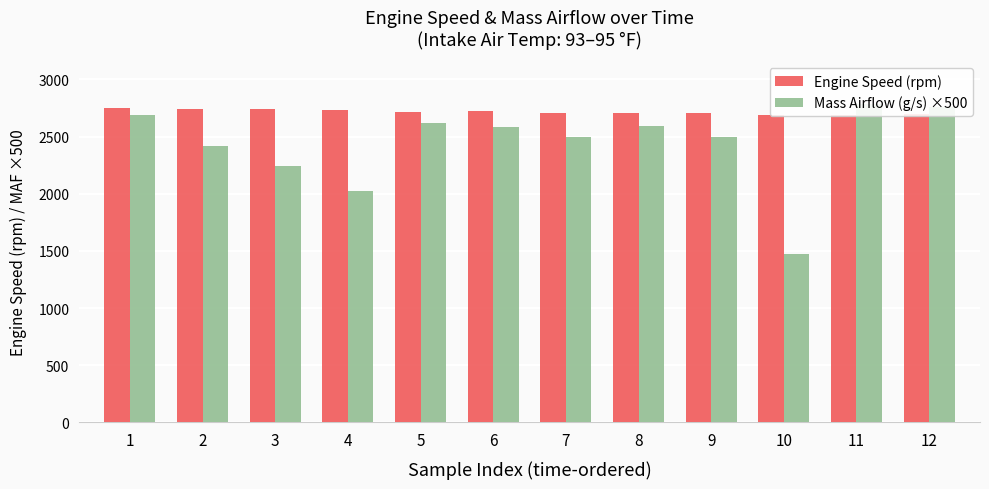

How many series are shown in this chart?

2